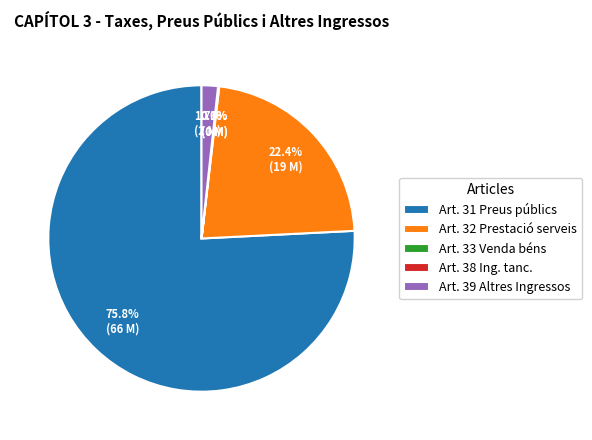

Combined, do Art. 31 Preus públics and Art. 32 Prestació serveis account for over 50%?

Yes